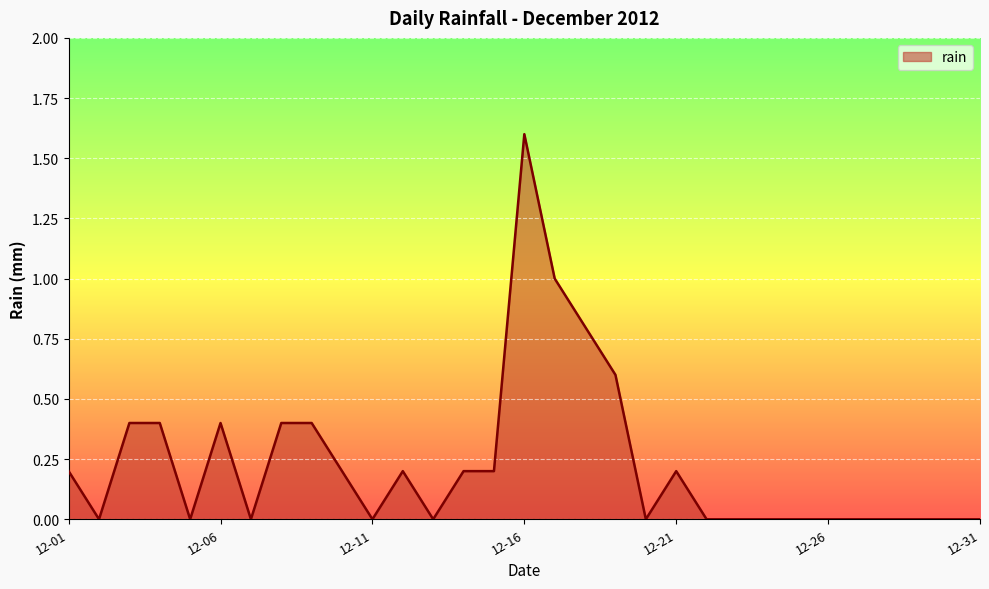

Does the chart display data point markers on the line(s)?

No